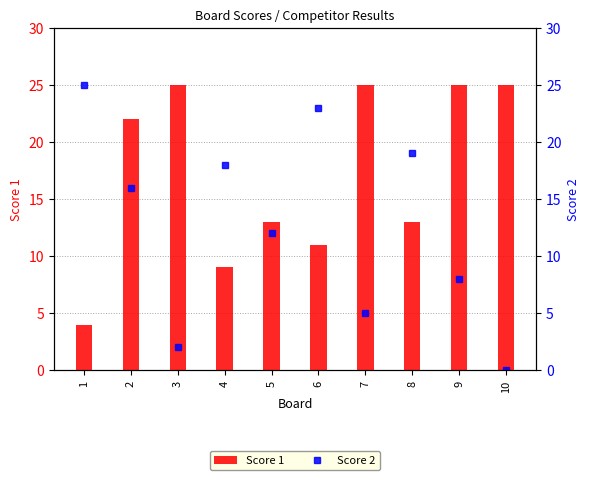

What is the maximum value shown in the chart?

25